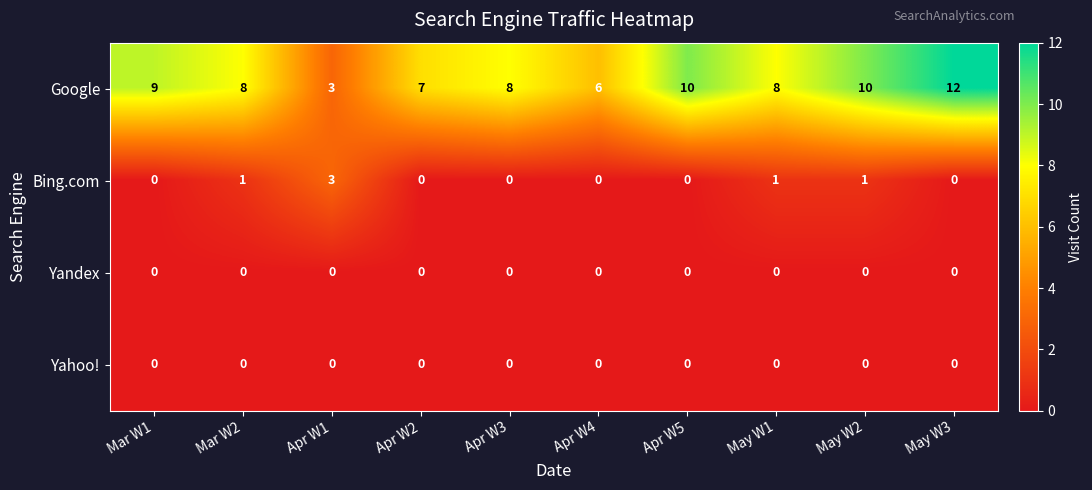

How many Google values are between 7 and 10?

7